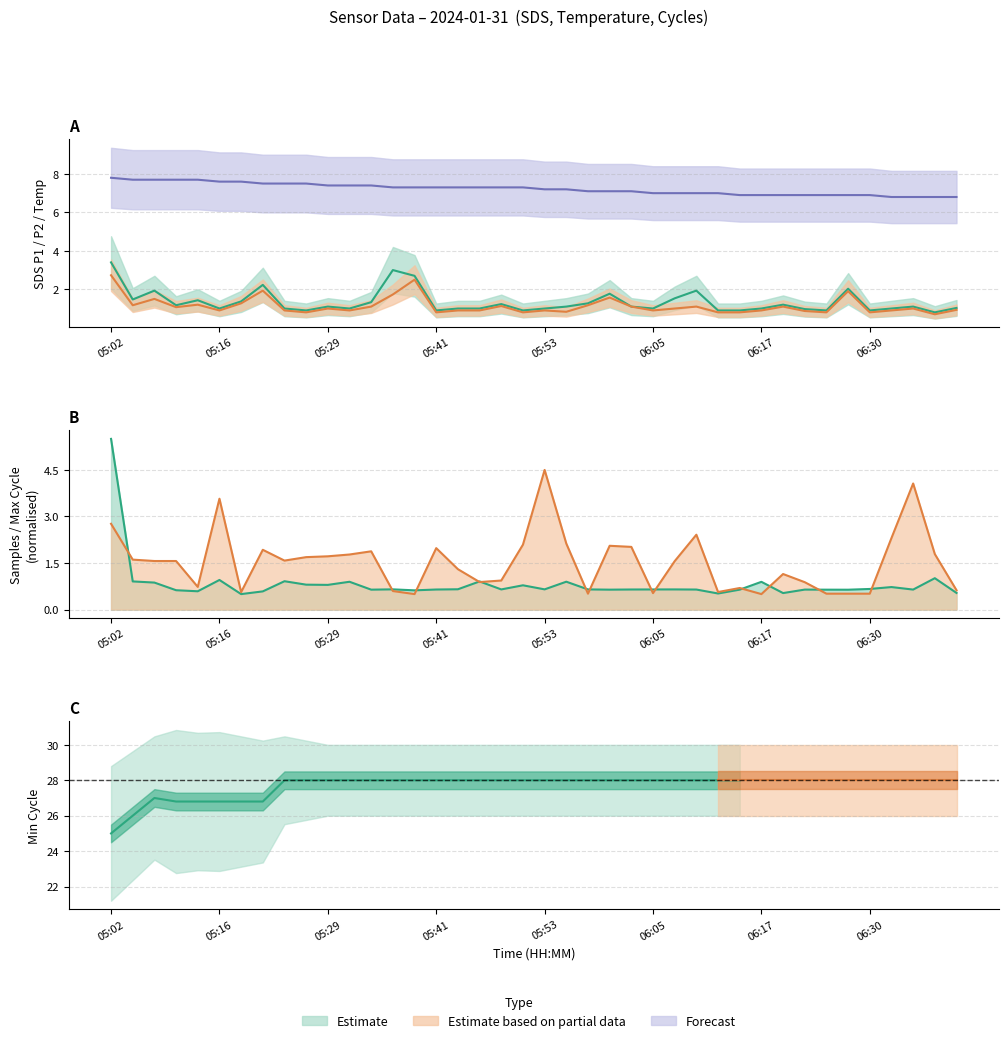

At how many categories does at least one series exceed 1?

40